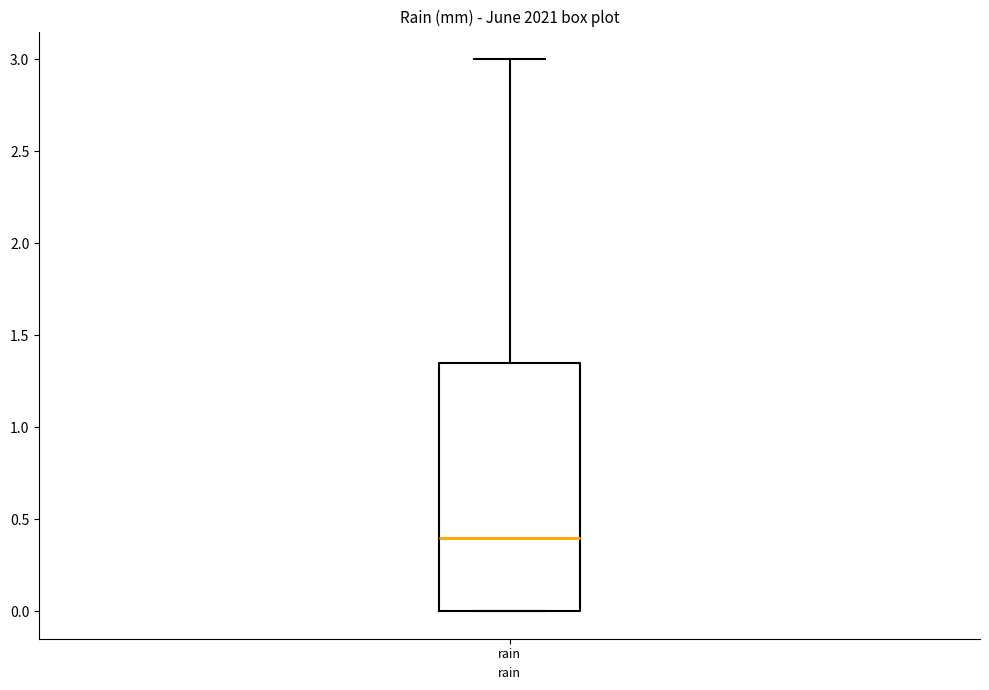

Where does the upper whisker of the box for rain end on the y-axis? The values are not printed on the chart, so give them approximately, as read against the axis.

3.00